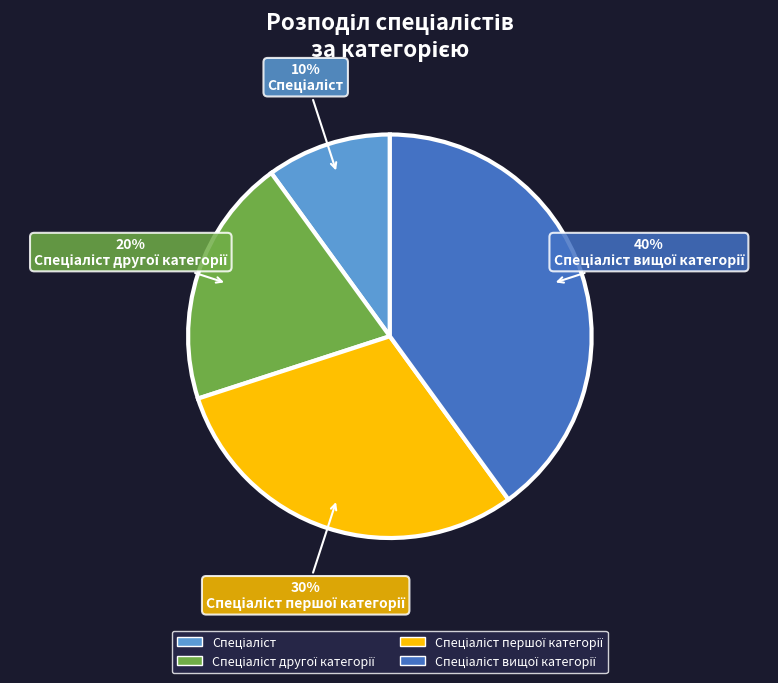

How many slices are in this pie chart?

4